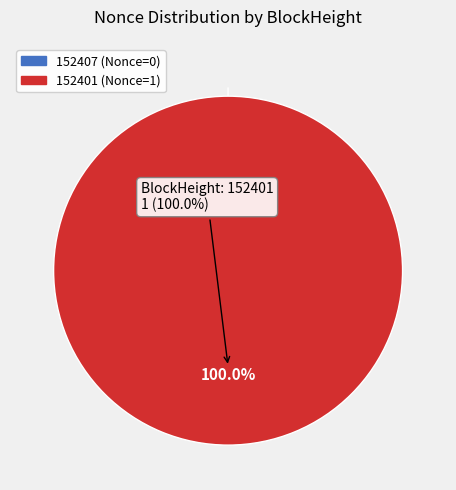

True or false: 152407 accounts for 0% of the total.

True